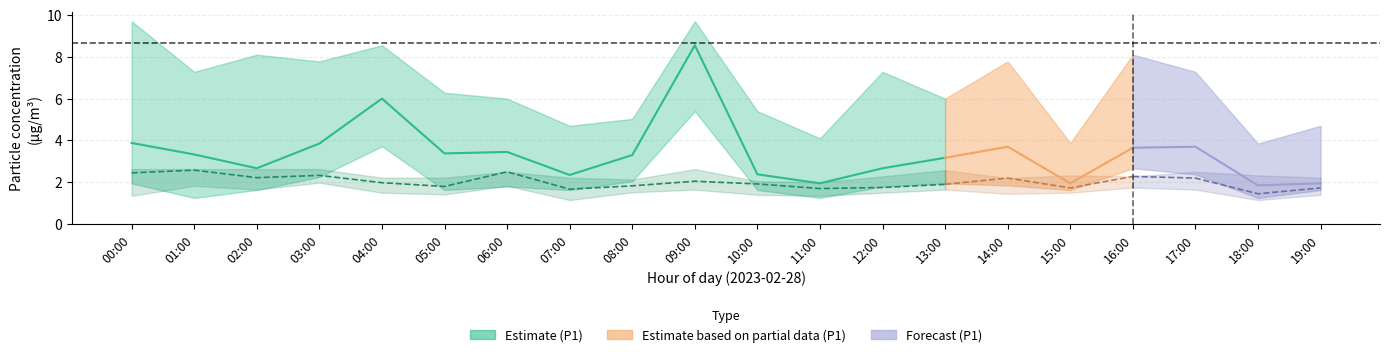

True or false: P2_low and P1_high intersect in this chart.

False